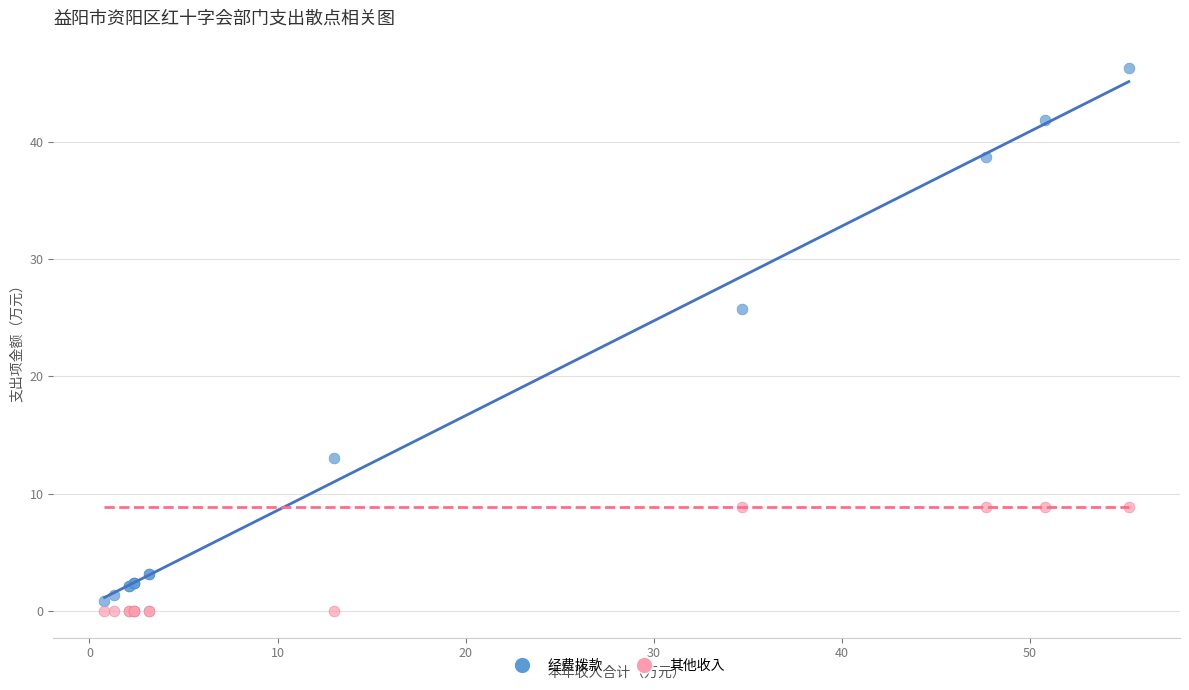

Which series has the largest Y range (max minus min)?

经费拨款